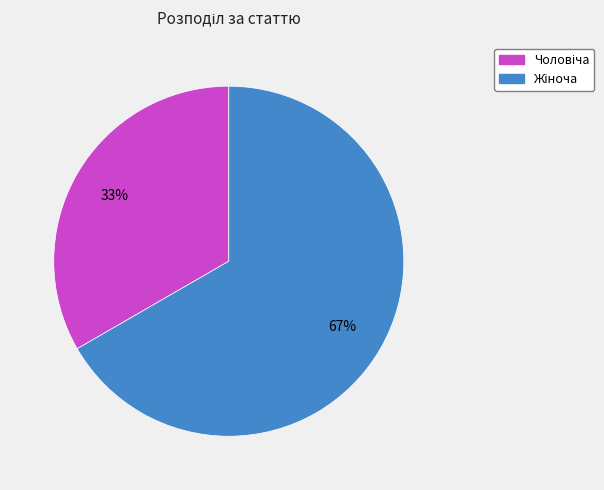

To the nearest percent, what is the average slice percentage?

50%